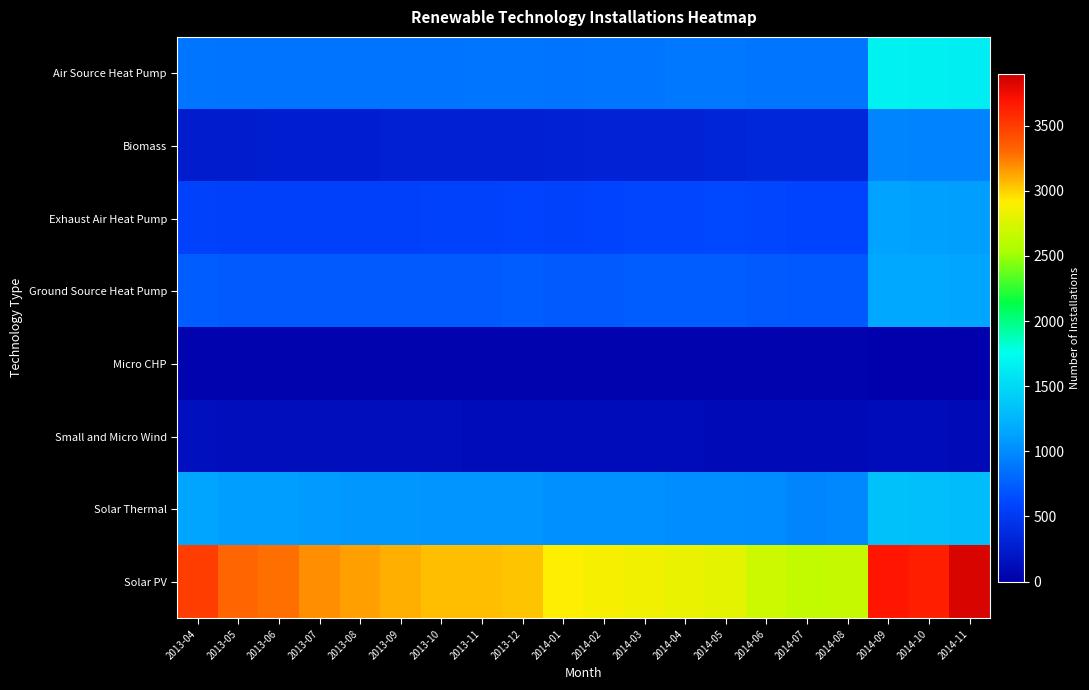

Reading left to right, transcribe all the data shown in this chart.

Air Source Heat Pump: 2013-04=880	2013-05=859	2013-06=860	2013-07=862	2013-08=858	2013-09=862	2013-10=864	2013-11=874	2013-12=881	2014-01=867	2014-02=870	2014-03=883	2014-04=888	2014-05=898	2014-06=880	2014-07=869	2014-08=877	2014-09=1667	2014-10=1654	2014-11=1641
Biomass: 2013-04=258	2013-05=256	2013-06=260	2013-07=262	2013-08=266	2013-09=277	2013-10=280	2013-11=286	2013-12=287	2014-01=291	2014-02=306	2014-03=312	2014-04=319	2014-05=332	2014-06=336	2014-07=337	2014-08=339	2014-09=965	2014-10=958	2014-11=956
Exhaust Air Heat Pump: 2013-04=564	2013-05=556	2013-06=558	2013-07=558	2013-08=560	2013-09=563	2013-10=571	2013-11=578	2013-12=582	2014-01=576	2014-02=581	2014-03=595	2014-04=597	2014-05=610	2014-06=595	2014-07=585	2014-08=591	2014-09=1138	2014-10=1125	2014-11=1112
Ground Source Heat Pump: 2013-04=741	2013-05=724	2013-06=723	2013-07=722	2013-08=719	2013-09=720	2013-10=722	2013-11=729	2013-12=733	2014-01=721	2014-02=725	2014-03=732	2014-04=734	2014-05=736	2014-06=723	2014-07=711	2014-08=714	2014-09=1172	2014-10=1161	2014-11=1149
Micro CHP: 2013-04=38	2013-05=38	2013-06=37	2013-07=36	2013-08=36	2013-09=36	2013-10=36	2013-11=35	2013-12=34	2014-01=34	2014-02=34	2014-03=34	2014-04=32	2014-05=32	2014-06=31	2014-07=31	2014-08=31	2014-09=29	2014-10=28	2014-11=28
Small and Micro Wind: 2013-04=138	2013-05=134	2013-06=133	2013-07=132	2013-08=128	2013-09=128	2013-10=123	2013-11=120	2013-12=117	2014-01=111	2014-02=110	2014-03=107	2014-04=107	2014-05=106	2014-06=104	2014-07=99	2014-08=99	2014-09=109	2014-10=107	2014-11=104
Solar Thermal: 2013-04=1151	2013-05=1108	2013-06=1104	2013-07=1092	2013-08=1074	2013-09=1071	2013-10=1056	2013-11=1063	2013-12=1061	2014-01=1025	2014-02=1025	2014-03=1027	2014-04=1020	2014-05=1013	2014-06=993	2014-07=973	2014-08=978	2014-09=1334	2014-10=1317	2014-11=1304
Solar PV: 2013-04=3495	2013-05=3321	2013-06=3281	2013-07=3190	2013-08=3140	2013-09=3103	2013-10=3062	2013-11=3061	2013-12=3043	2014-01=2924	2014-02=2881	2014-03=2854	2014-04=2825	2014-05=2801	2014-06=2687	2014-07=2649	2014-08=2660	2014-09=3679	2014-10=3632	2014-11=3852